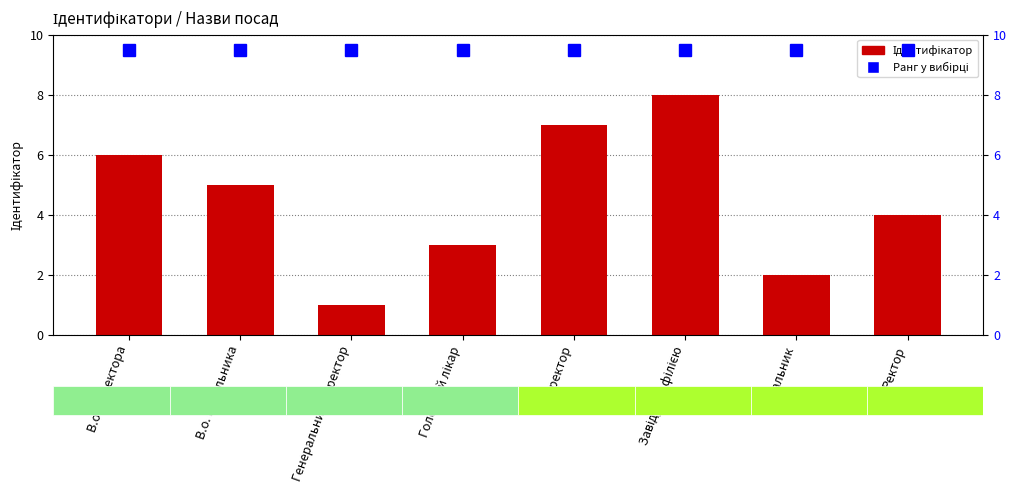

What is the minimum value shown in the chart?

1.0